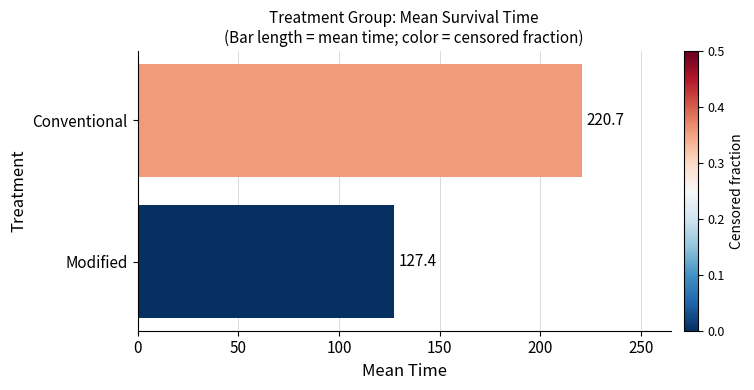

What is the average value?

174.1